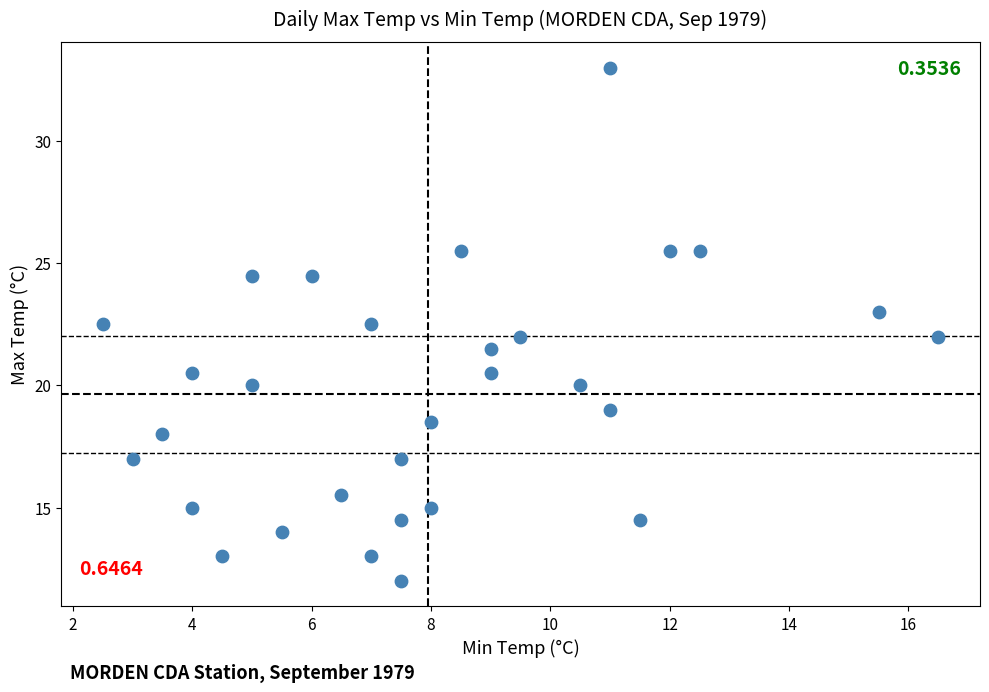

What is the range of X values (max minus min)?

14.0